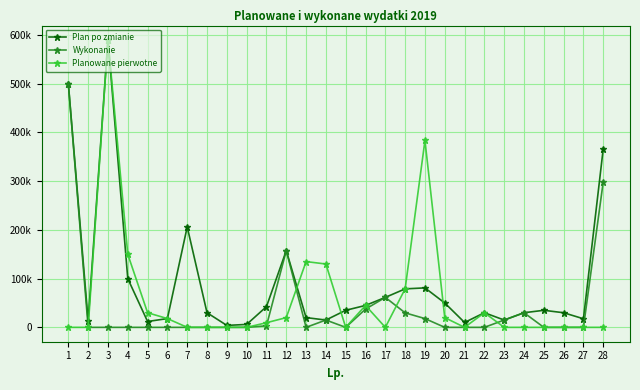

What is the minimum value for Plan po zmianie?

4000.0